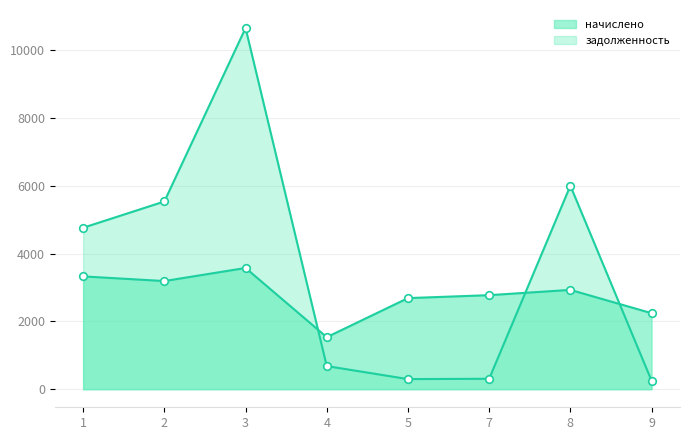

Which series has the widest spread of Y values?

задолженность